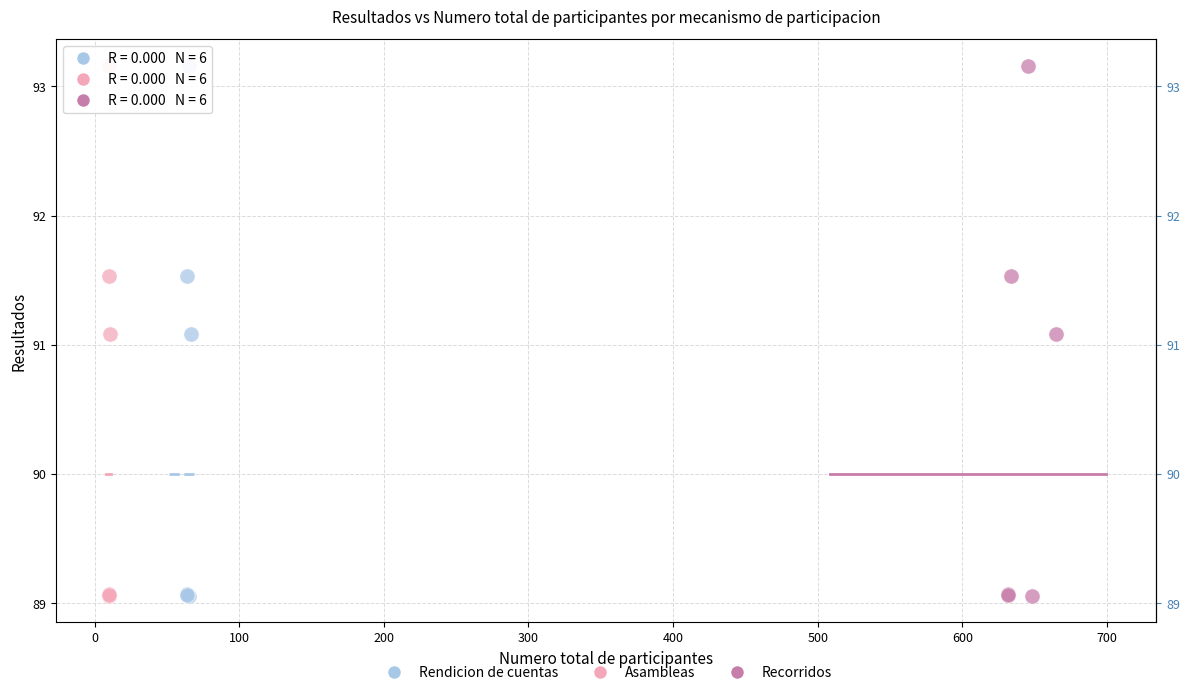

What are all the series names shown in the legend?

Rendicion de cuentas, Asambleas, Recorridos